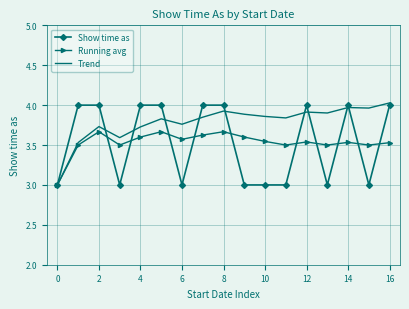

What are all the series names shown in the legend?

Show time as, Running avg, Trend